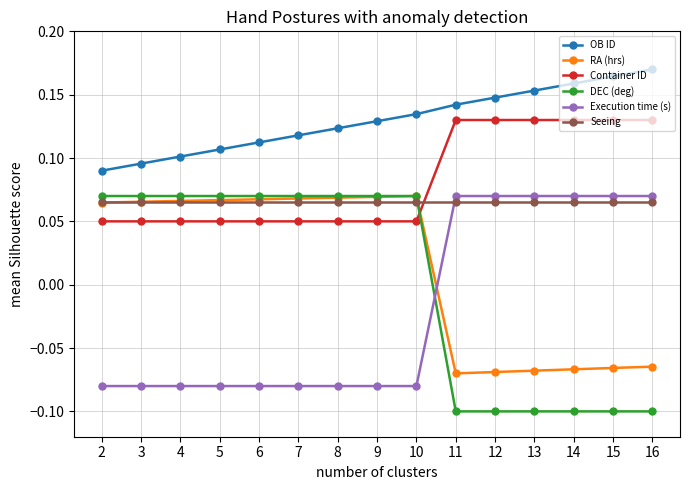

True or false: OB ID and DEC (deg) cross at least once.

False